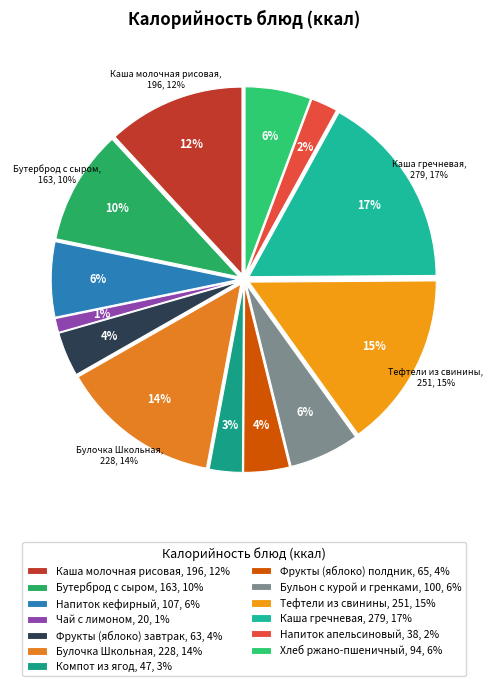

Which slice is the smallest?

Чай с лимоном